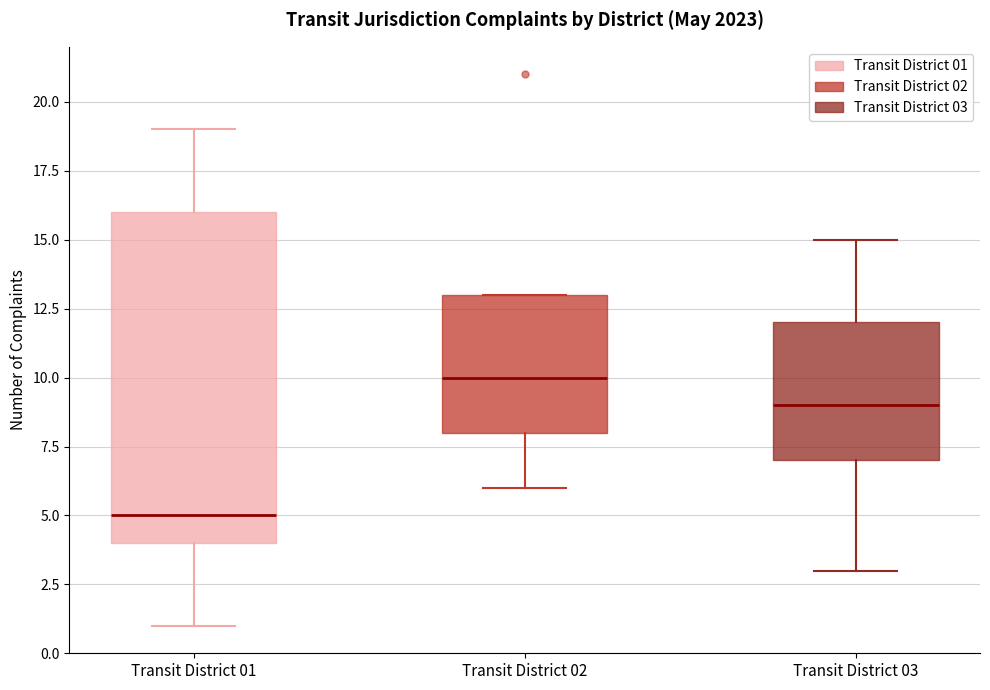

Reading left to right, transcribe this box plot: for each box, give where its median line is, the range the box spans, and where its two whiskers end, as read against the y-axis. The values are not printed on the chart, so give them approximately, as read against the axis.

Transit District 01: median 5, box 4 to 16, whiskers 1 to 19
Transit District 02: median 10, box 8 to 13, whiskers 6 to 13
Transit District 03: median 9, box 7 to 12, whiskers 3 to 15